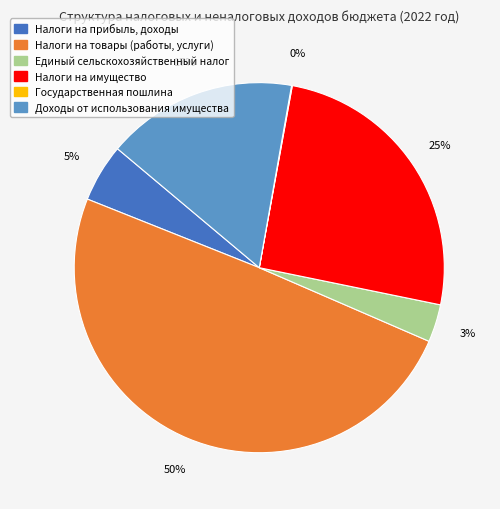

To the nearest percent, what is the average slice percentage?

17%